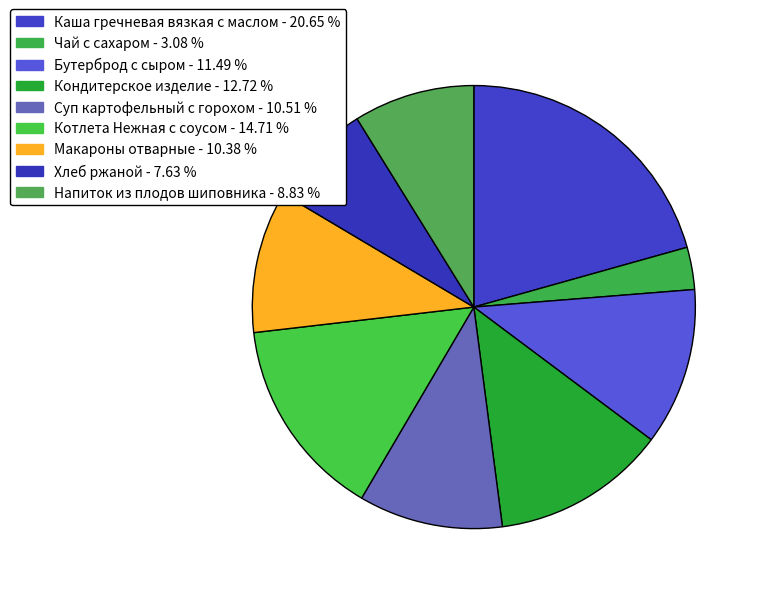

Which category has the biggest portion of the pie?

Каша гречневая вязкая с маслом